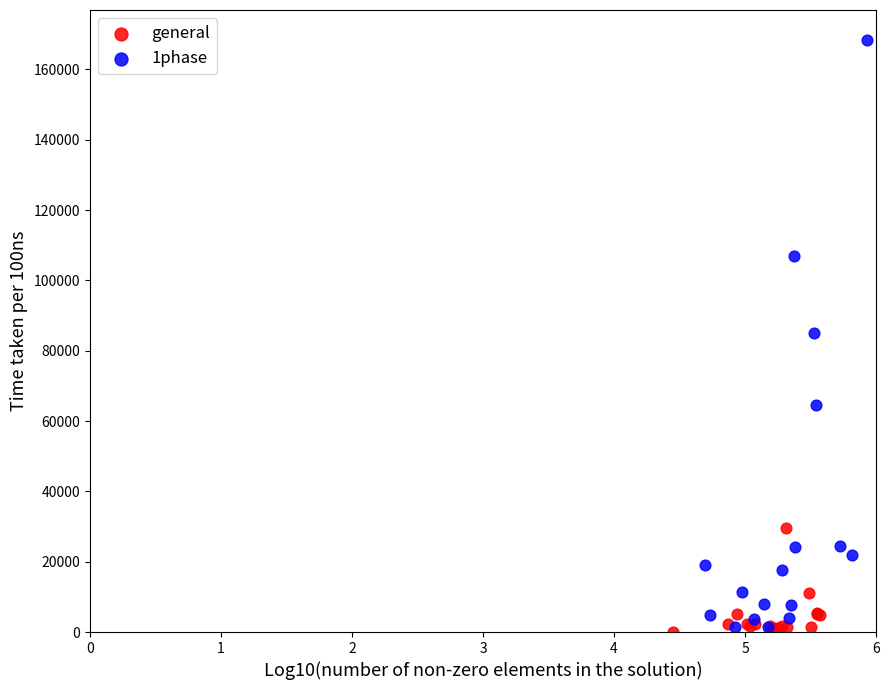

Which series contains the highest Y value?

1phase